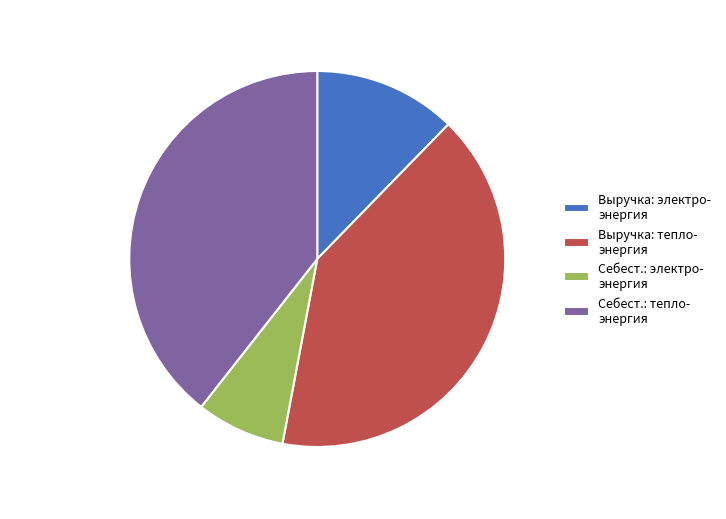

Rank the categories by value from highest to lowest.

Выручка: тепло- энергия, Себест.: тепло- энергия, Выручка: электро- энергия, Себест.: электро- энергия